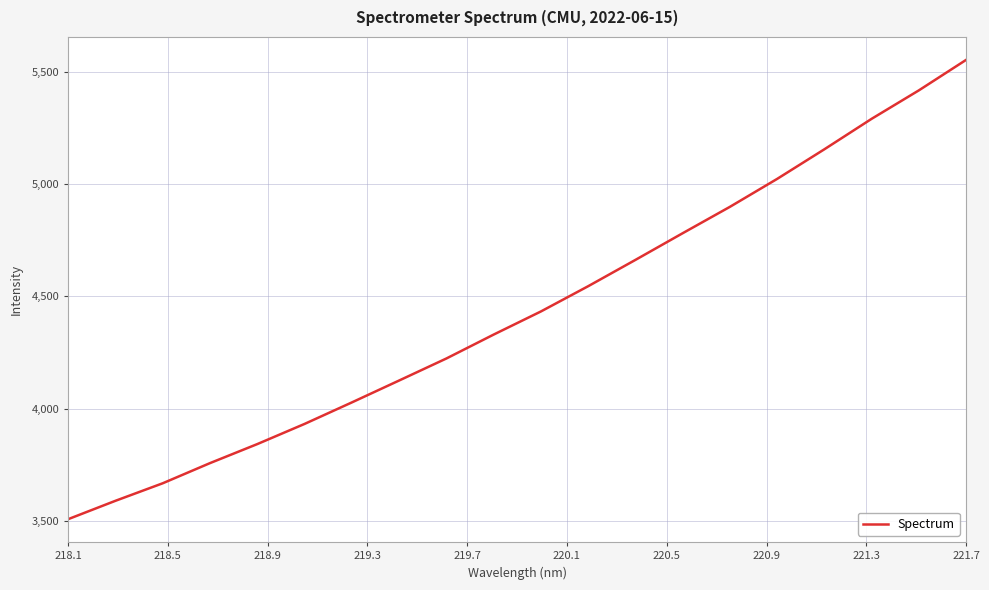

What is the greatest value displayed?

5553.6